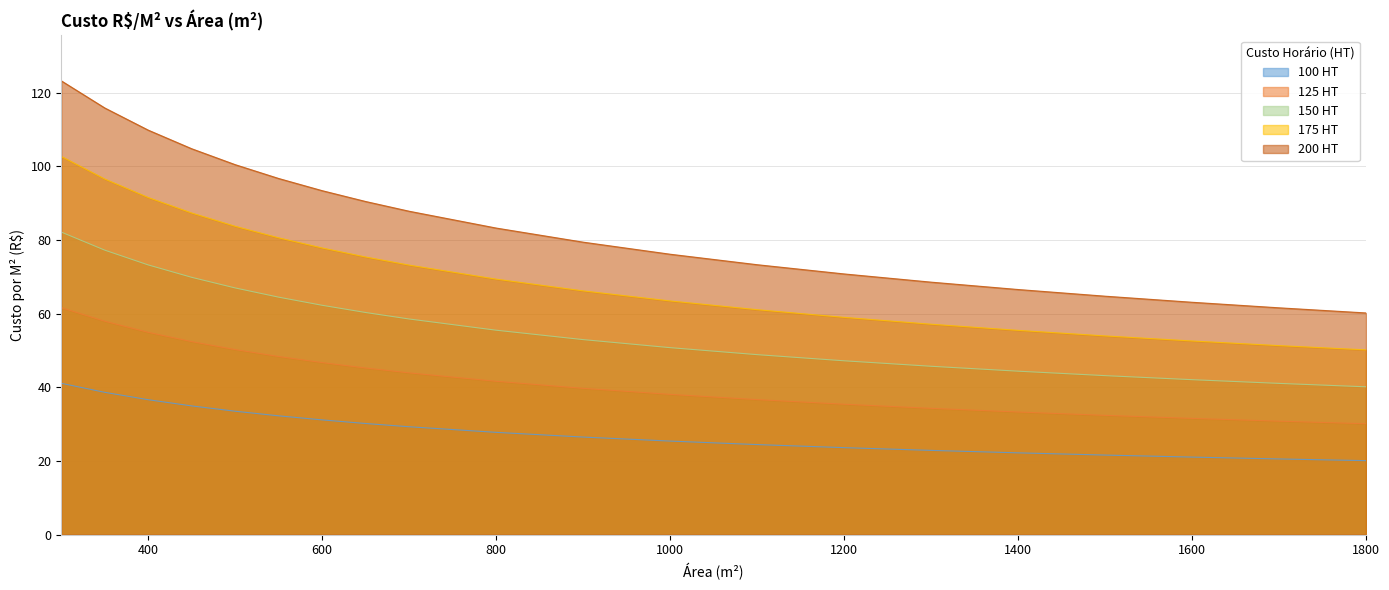

True or false: 125 HT and 175 HT intersect in this chart.

False